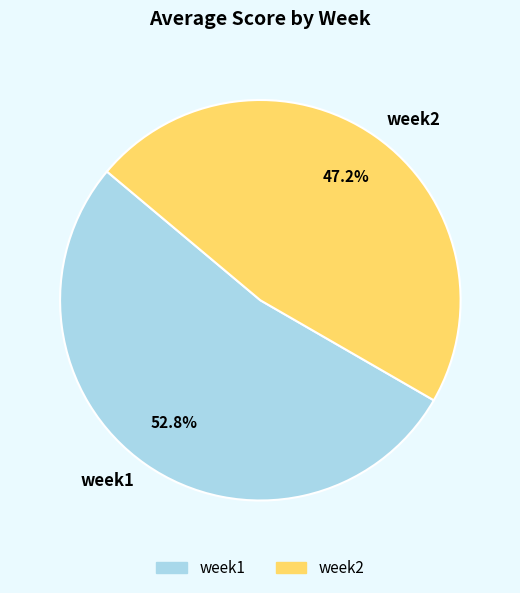

To the nearest percent, what is the difference between the week1 and week2 slice percentages?

6%